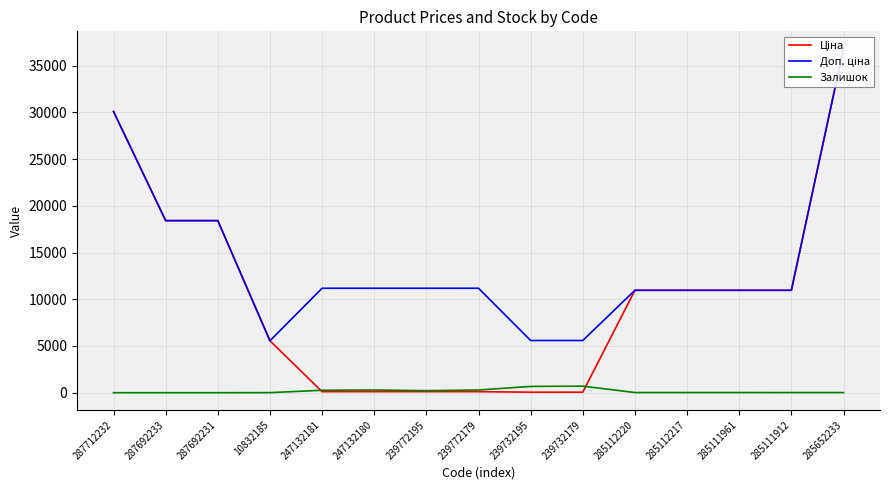

What are all the series names shown in the legend?

Ціна, Доп. ціна, Залишок